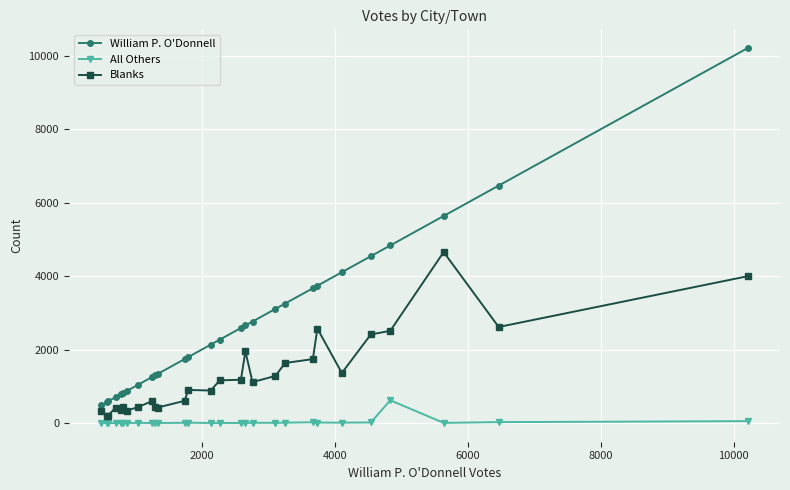

Which series has the largest total across all categories?

William P. O'Donnell